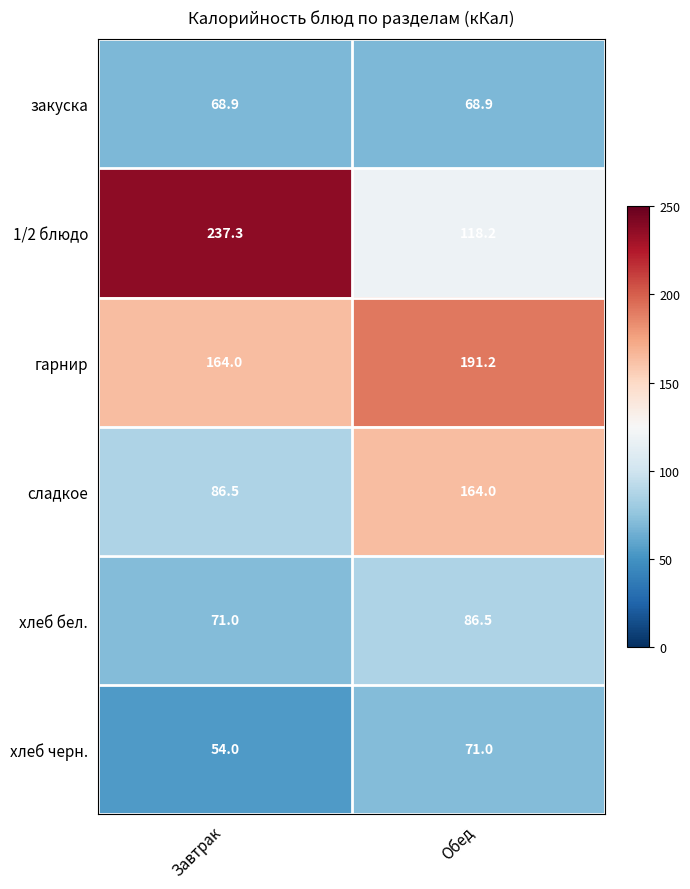

List the labels in order of 1/2 блюдо value, smallest first.

Обед, Завтрак